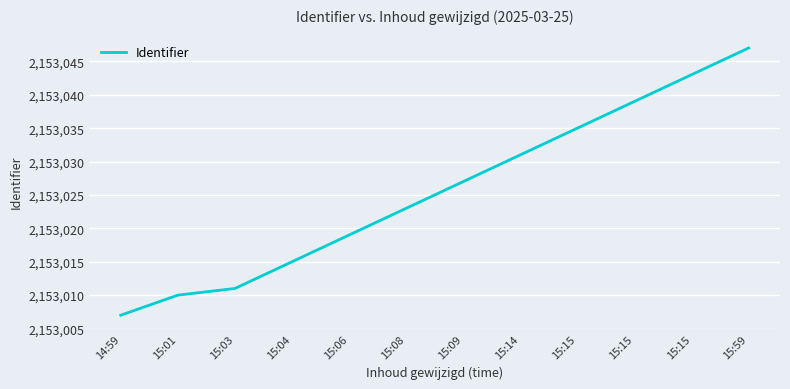

Reading left to right, what are all the values shown in this chart?

2153007	2153010	2153011	2153015	2153019	2153023	2153027	2153031	2153035	2153039	2153043	2153047